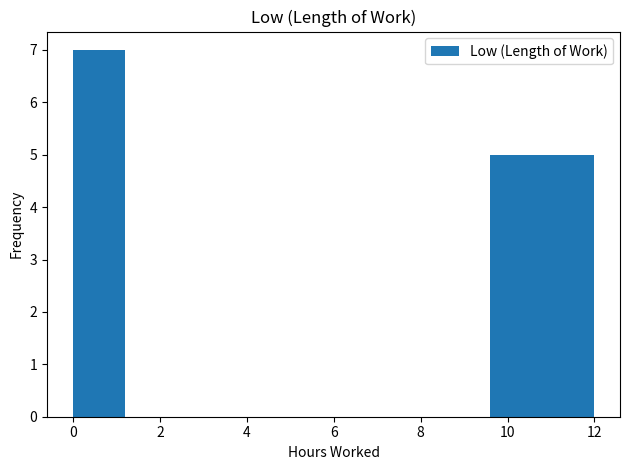

Which range on the x-axis has the tallest bar?

0.0 to 1.2